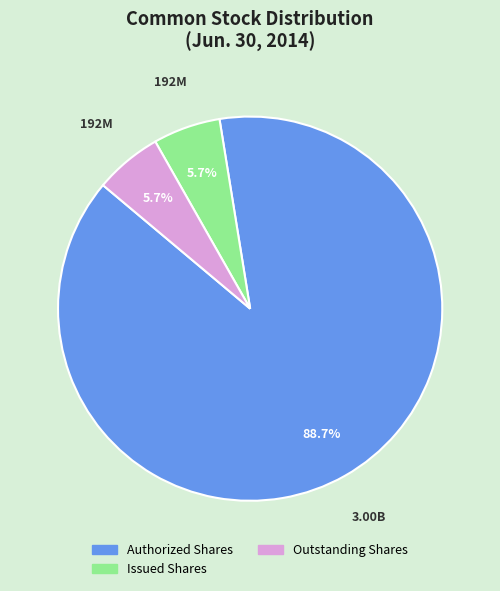

Approximately how many times larger is the value at Issued Shares compared to Outstanding Shares?

1.0